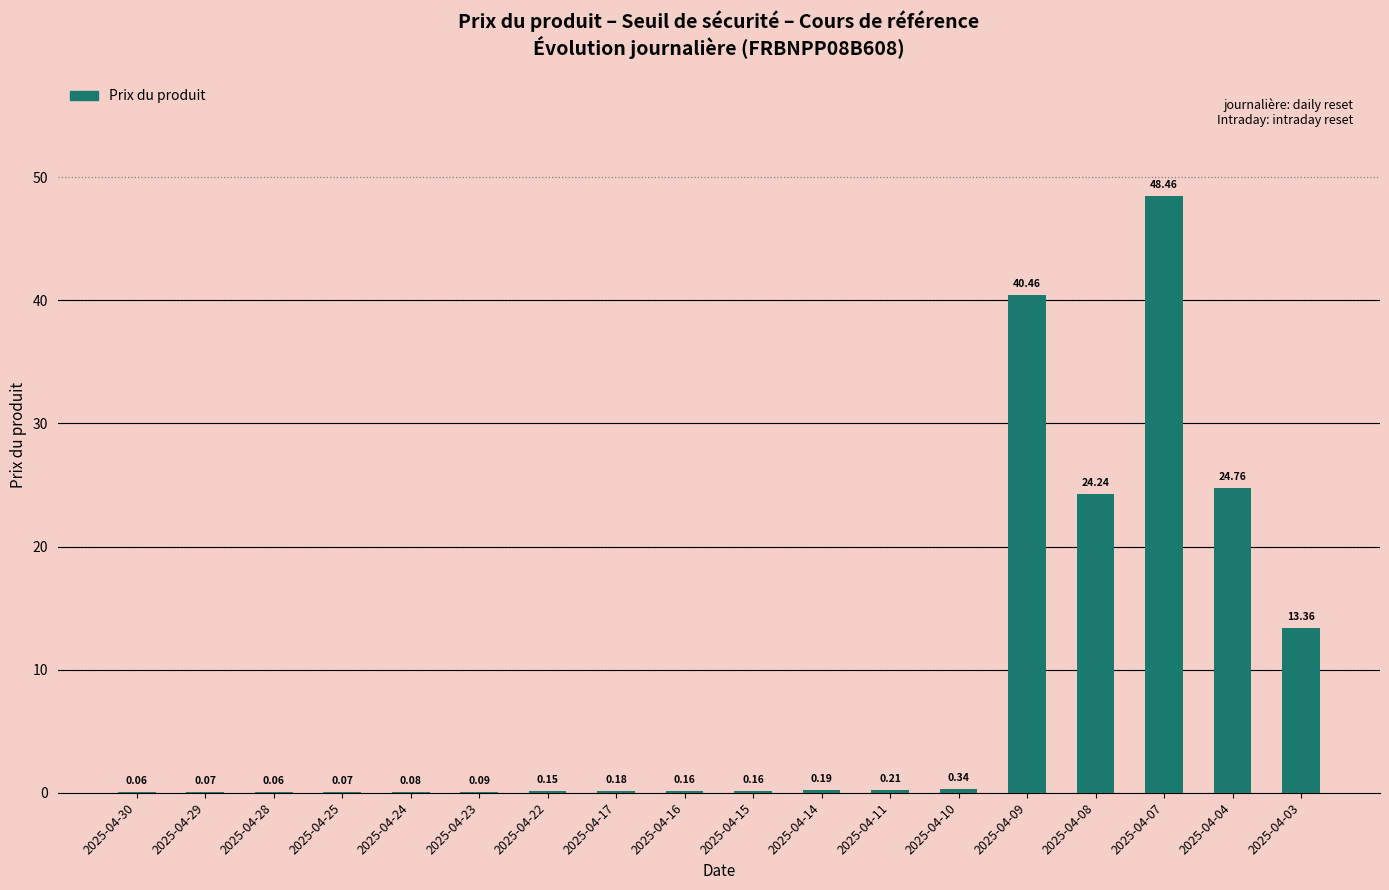

What is the sum of all values?

153.1